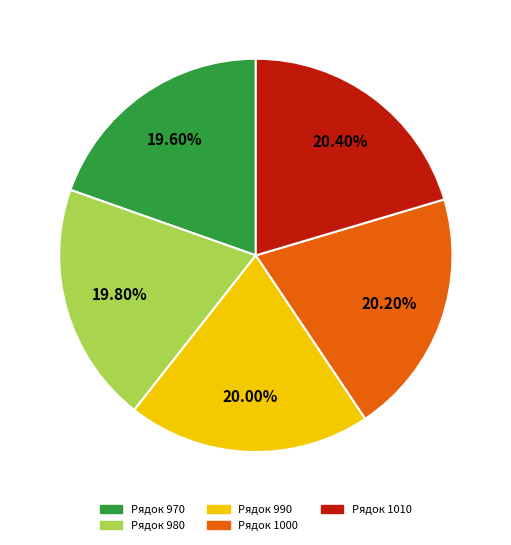

Does any single category account for the majority?

No